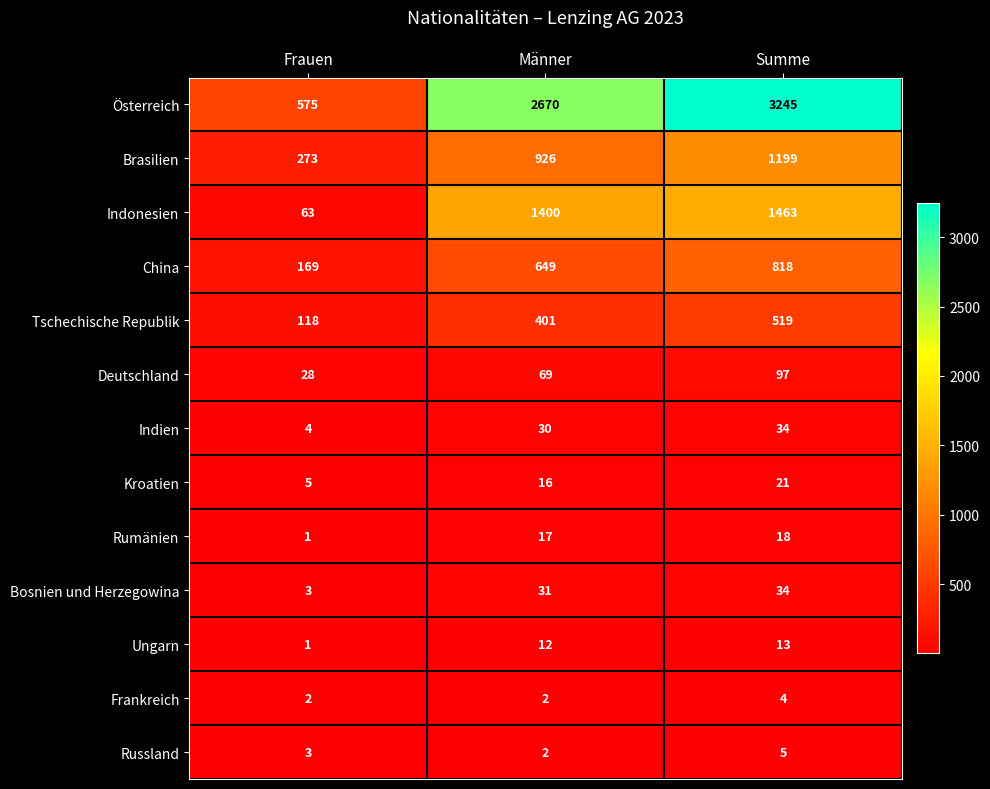

Which label corresponds to the smallest value in the chart?

Frauen